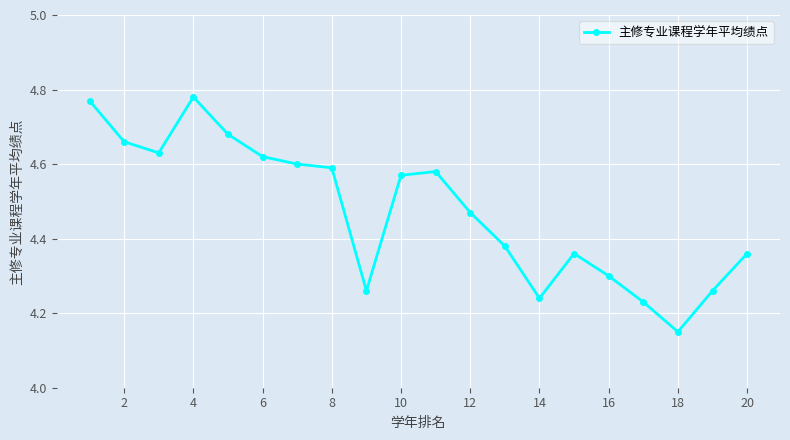

What is the difference between the second highest and second lowest values?

0.5